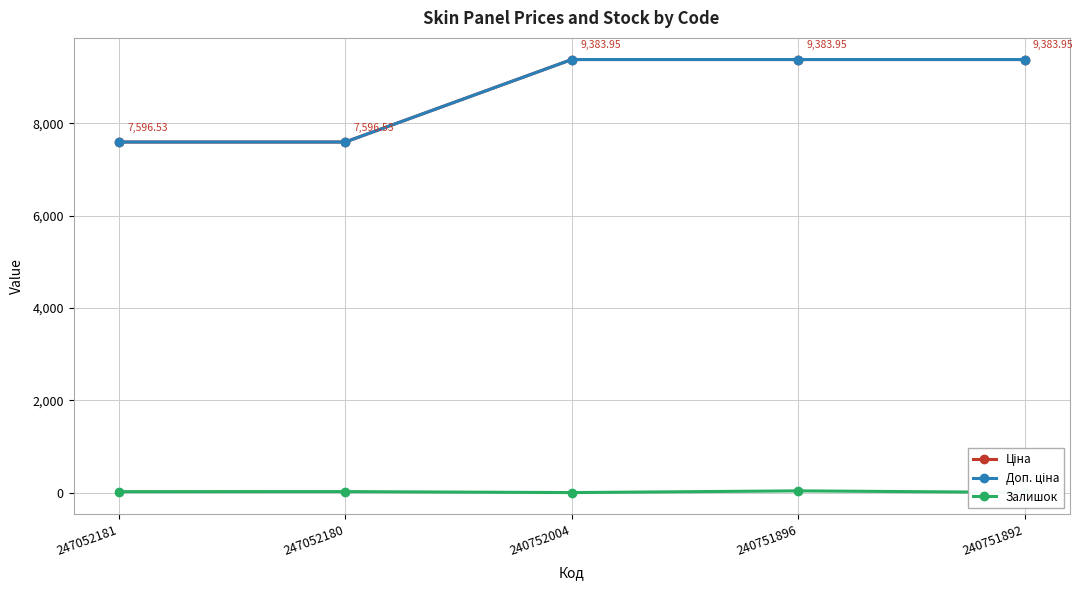

Does the chart have visible grid lines?

Yes